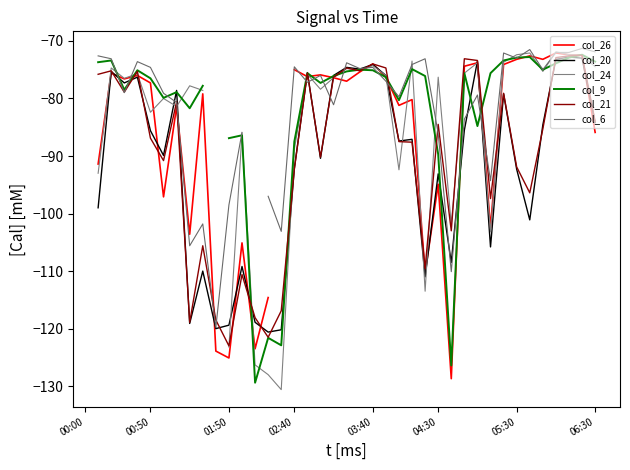

What are all the series names shown in the legend?

col_26, col_20, col_24, col_9, col_21, col_6